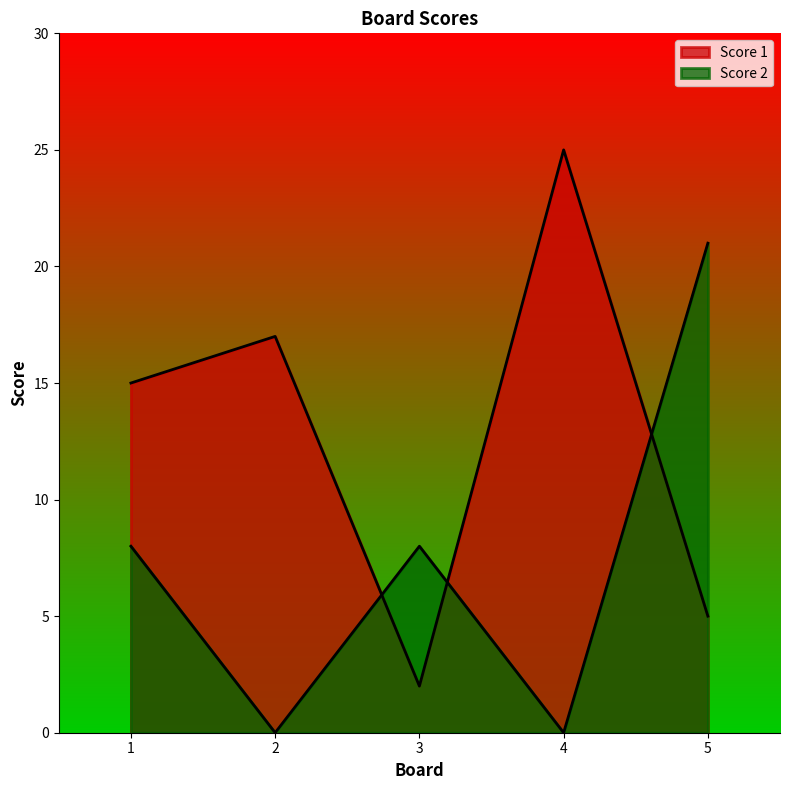

How many times do Score 1 and Score 2 cross each other?

3